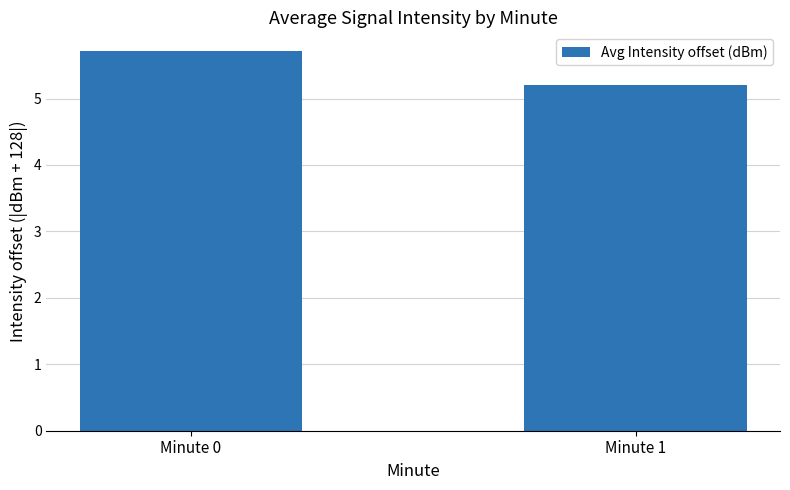

Reading left to right, transcribe all the data shown in this chart.

Minute 0=5.7	Minute 1=5.2